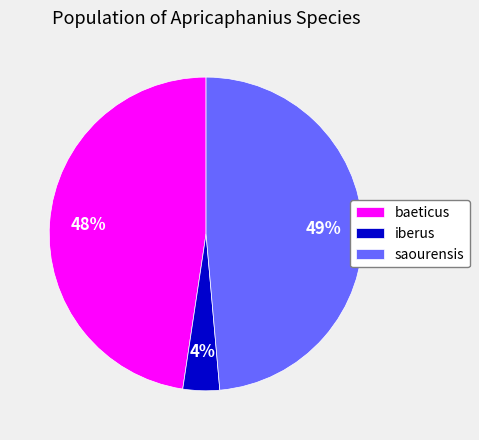

Which category has the biggest portion of the pie?

saourensis